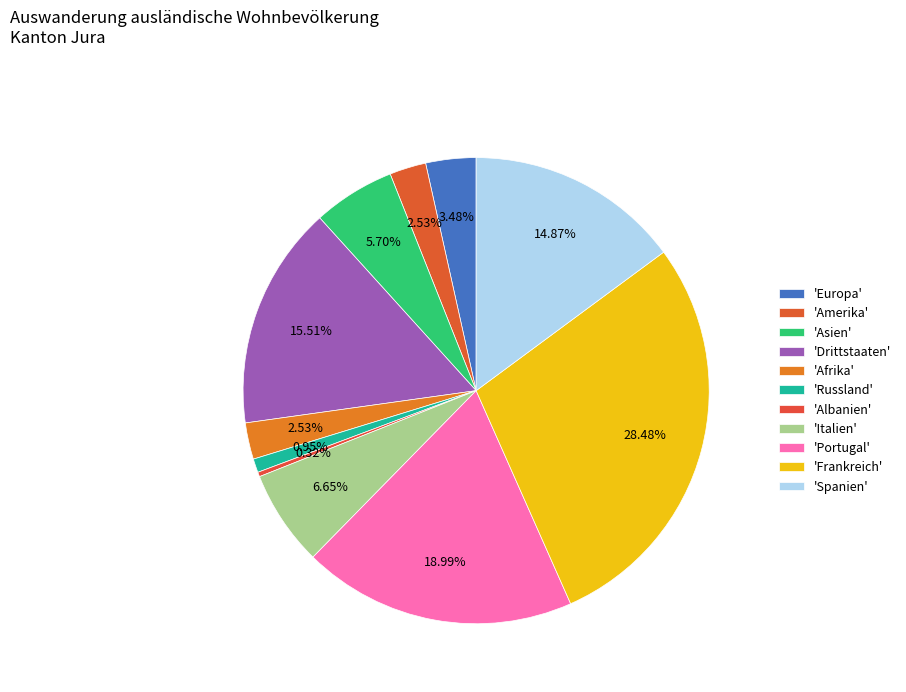

Which slice is the largest?

Frankreich